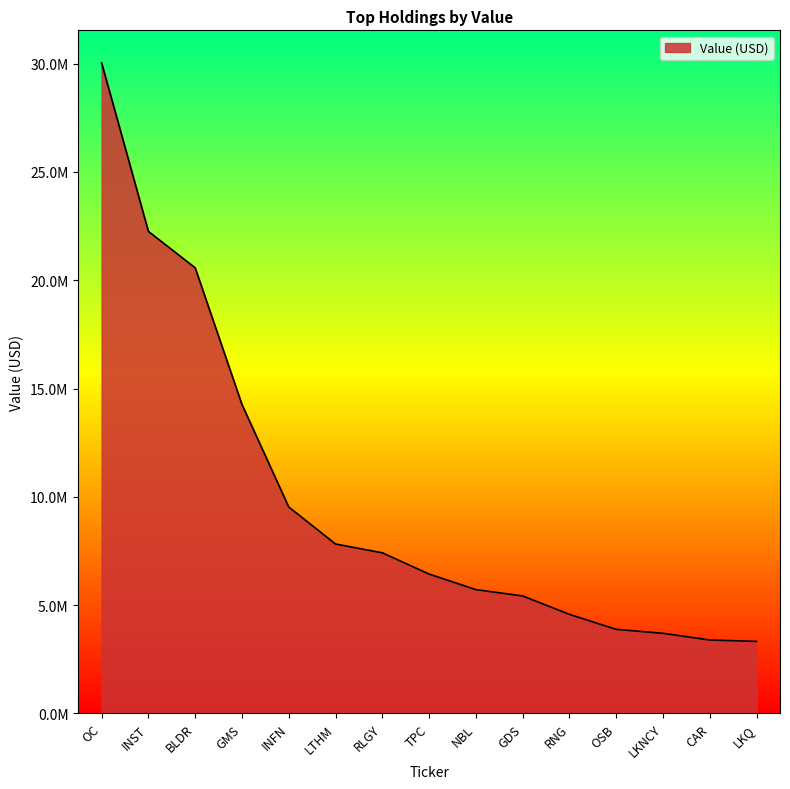

Which has a higher value, OSB or CAR?

OSB